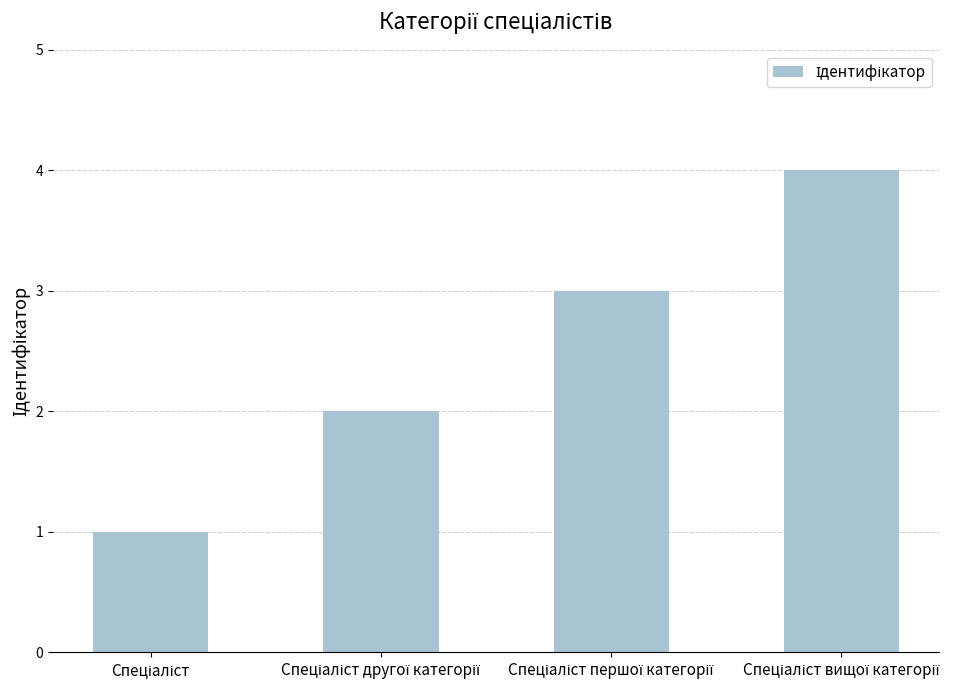

What is the difference between the maximum and minimum values?

3